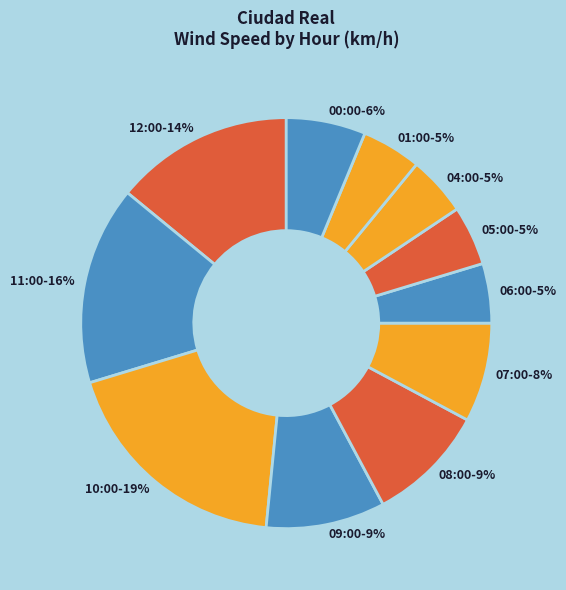

Is there a majority slice in this chart?

No